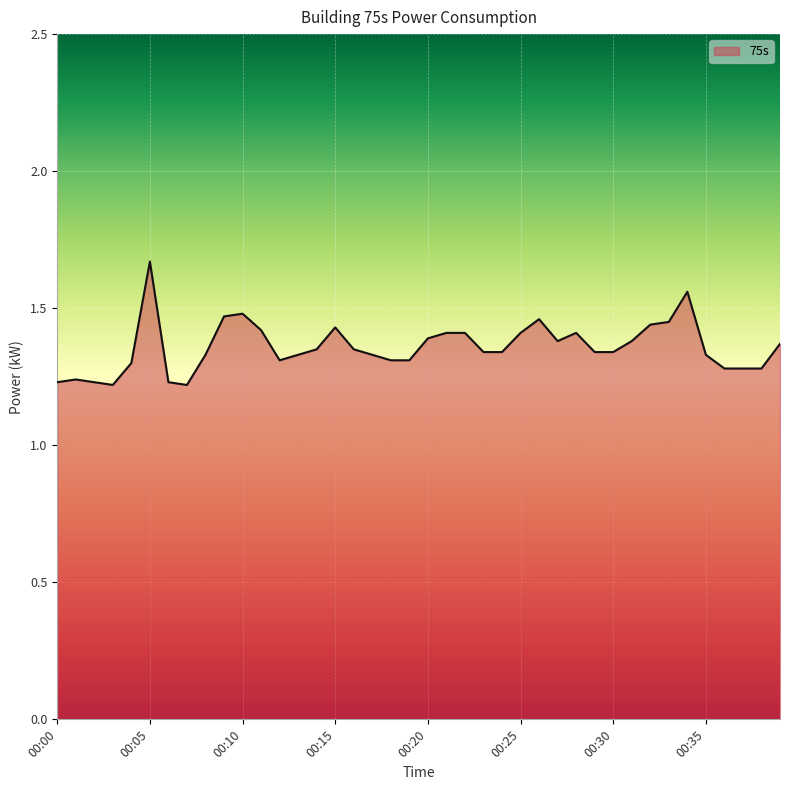

What is the sum of all values?

54.4